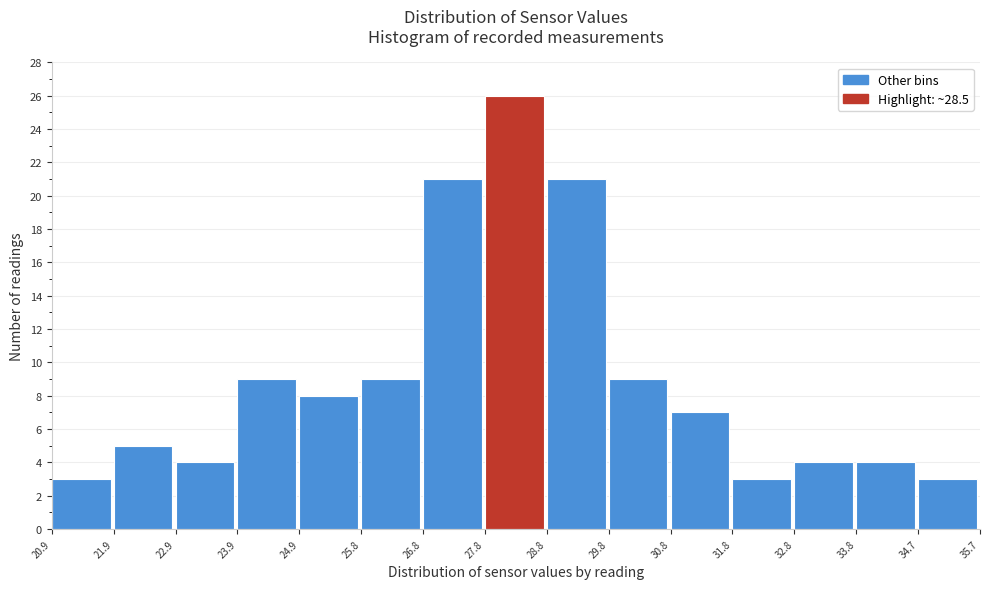

Reading left to right, transcribe this chart: for each bar, give the range it covers on the x-axis and its height. The values are not printed on the chart, so give them approximately, as read against the axis.

20.9 to 21.9: 3
21.9 to 22.9: 5
22.9 to 23.9: 4
23.9 to 24.9: 9
24.9 to 25.8: 8
25.8 to 26.8: 9
26.8 to 27.8: 21
27.8 to 28.8: 26
28.8 to 29.8: 21
29.8 to 30.8: 9
30.8 to 31.8: 7
31.8 to 32.8: 3
32.8 to 33.8: 4
33.8 to 34.7: 4
34.7 to 35.7: 3